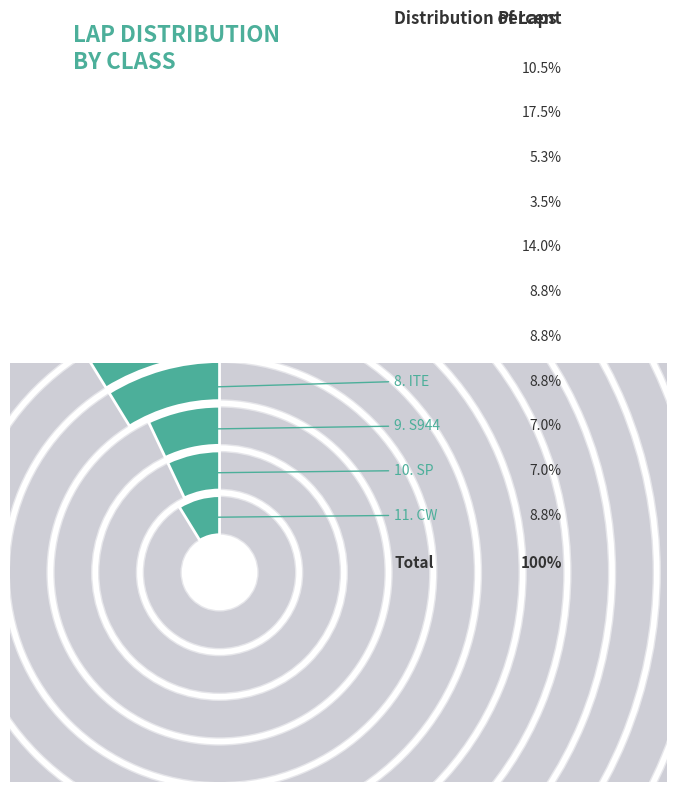

Combined, what portion of the pie is GT2 and STU?

14.0%